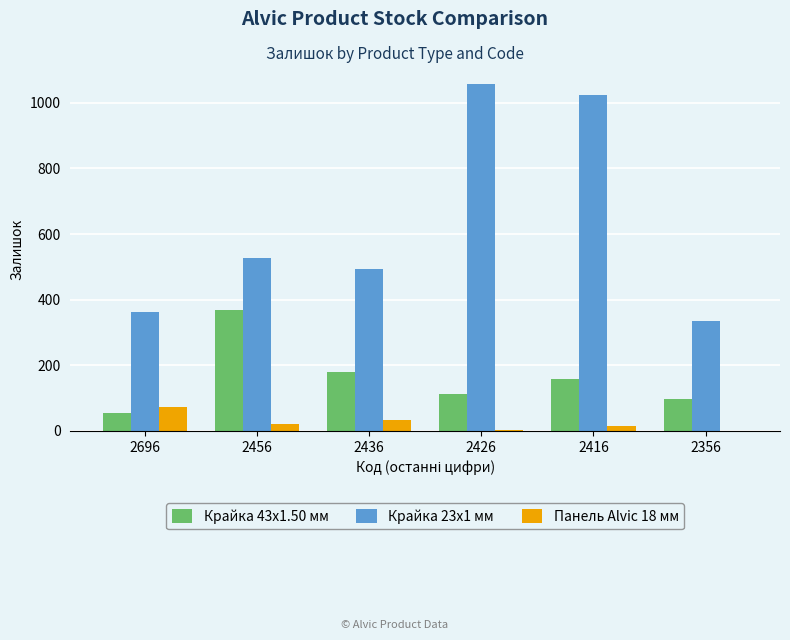

Is the value of Крайка 43x1.50 мм at 2696 greater than the value of Крайка 23x1 мм at 2416?

No